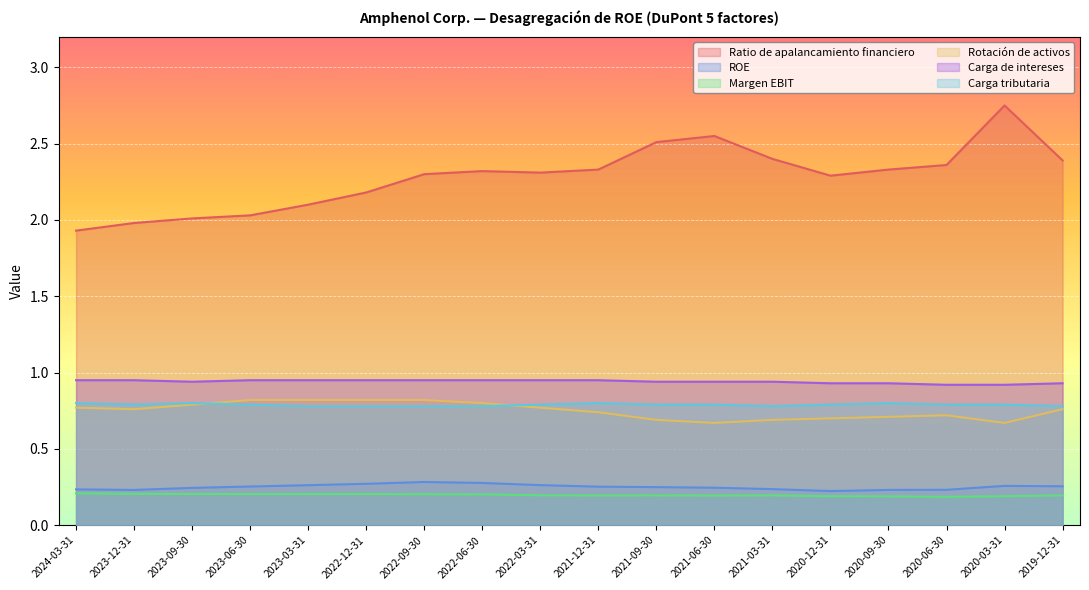

At which category does Ratio de apalancamiento financiero reach its first local peak?

2022-06-30